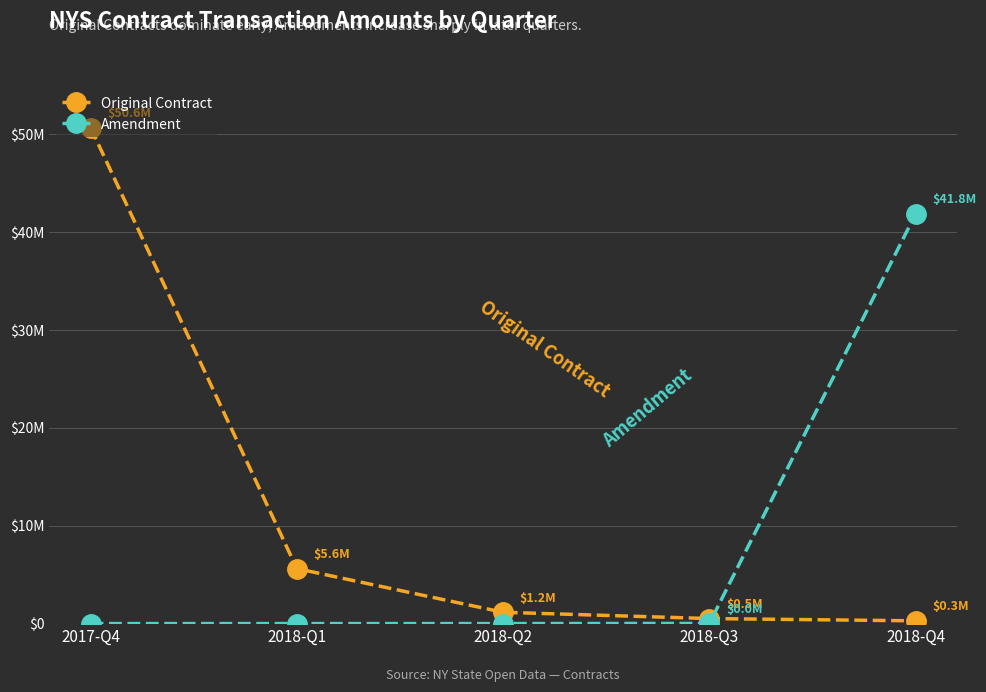

What are all the series names shown in the legend?

Original Contract, Amendment